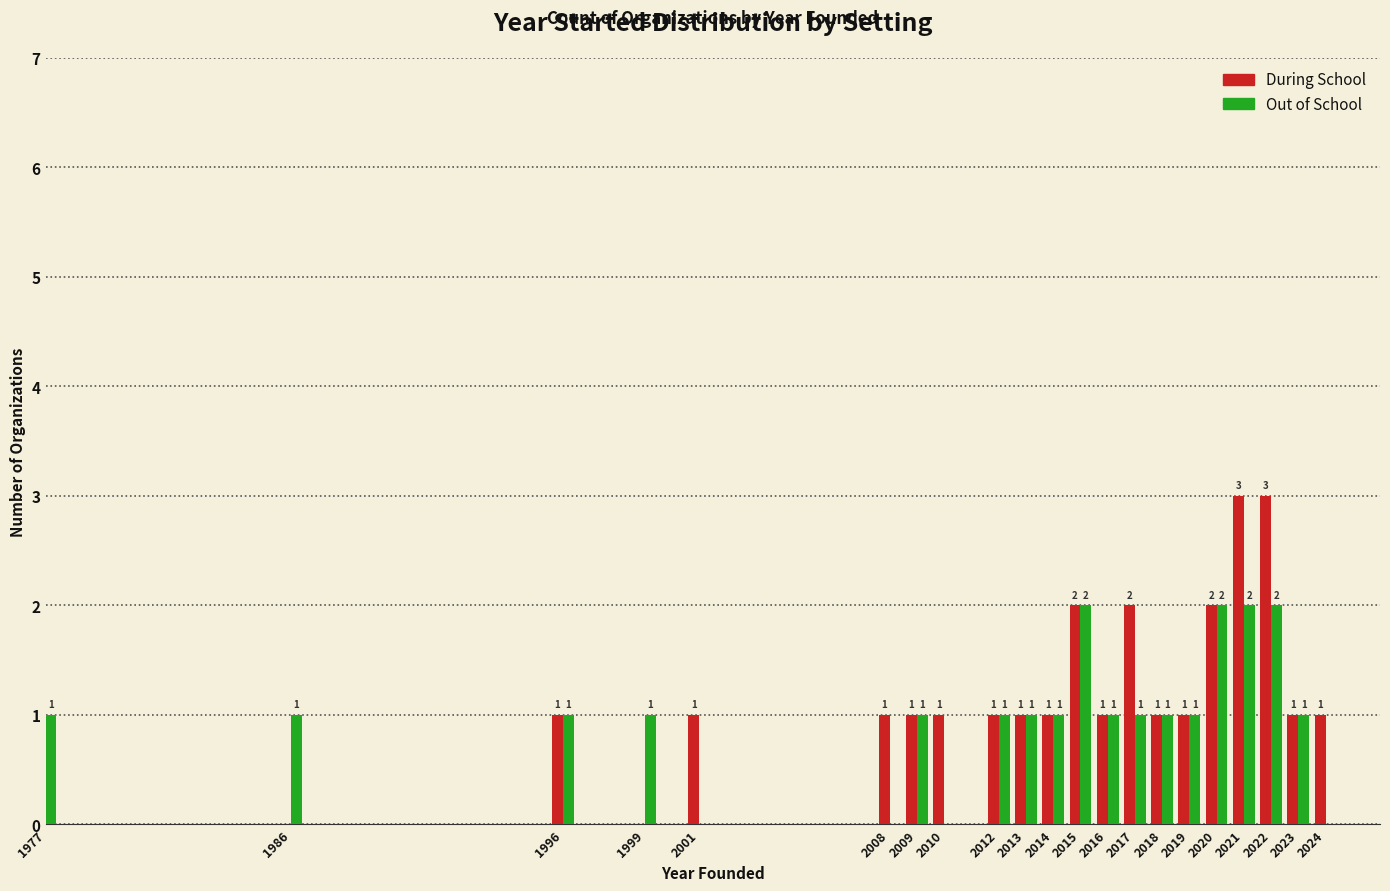

Reading left to right, transcribe all the data shown in this chart.

During School: 1977=0	1986=0	1996=1	1999=0	2001=1	2008=1	2009=1	2010=1	2012=1	2013=1	2014=1	2015=2	2016=1	2017=2	2018=1	2019=1	2020=2	2021=3	2022=3	2023=1	2024=1
Out of School: 1977=1	1986=1	1996=1	1999=1	2001=0	2008=0	2009=1	2010=0	2012=1	2013=1	2014=1	2015=2	2016=1	2017=1	2018=1	2019=1	2020=2	2021=2	2022=2	2023=1	2024=0